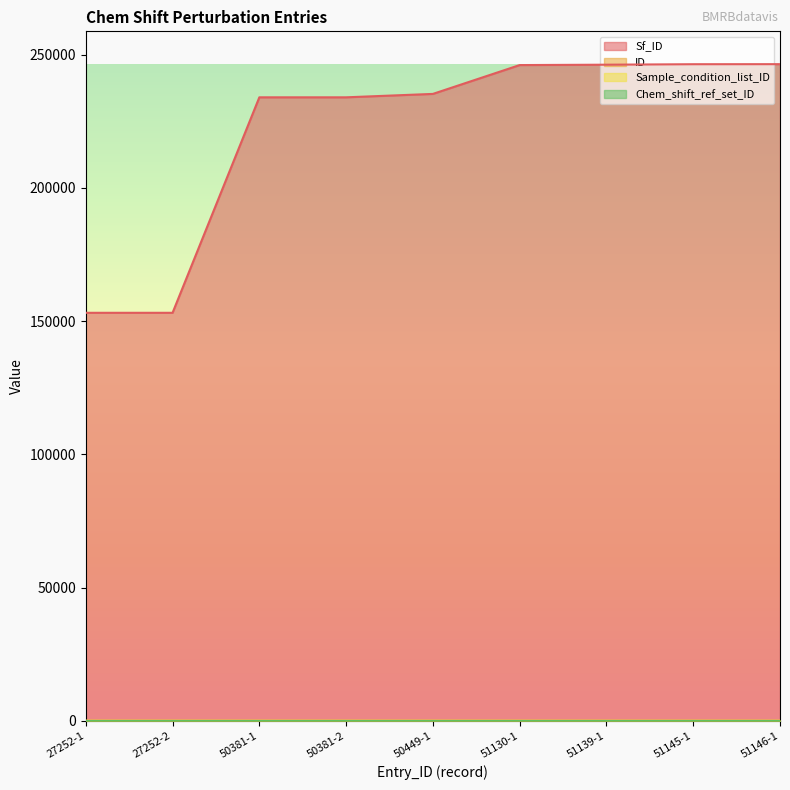

At which category is the sum across all series the highest?

51146-1